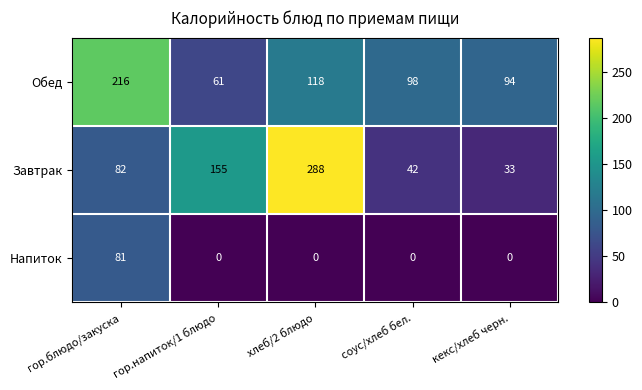

Is it true that Напиток equals 50 at кекс/хлеб черн.?

False